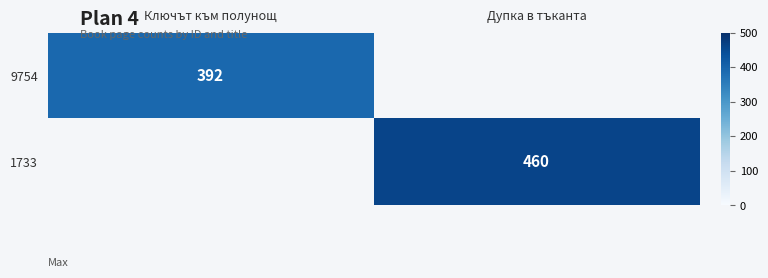

The value of 1733 at Дупка в тъканта is 460. True or false?

True